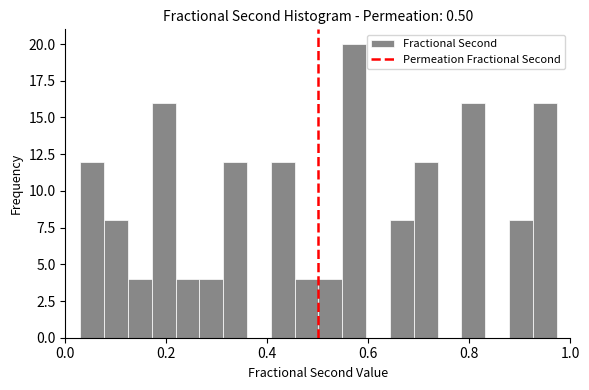

Read against the x-axis, roughly where is the centre of the tallest bar?

0.58